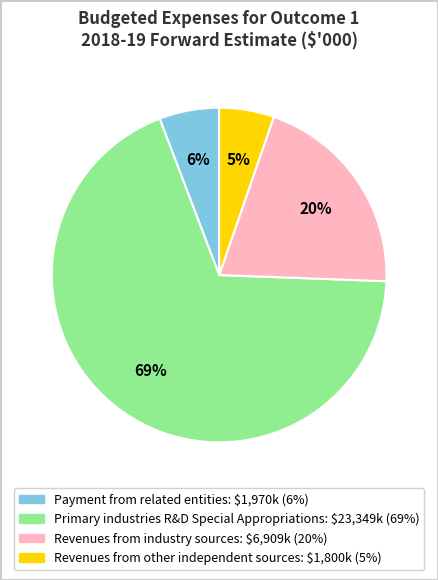

Between Payment from related entities and Primary industries R&D Special Appropriations, which is larger?

Primary industries R&D Special Appropriations